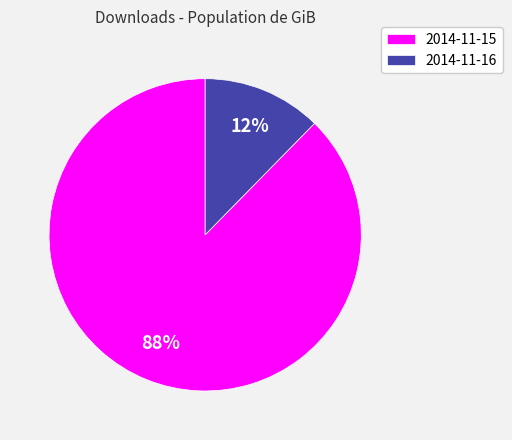

Combined, do 2014-11-16 and 2014-11-15 account for over 50%?

Yes